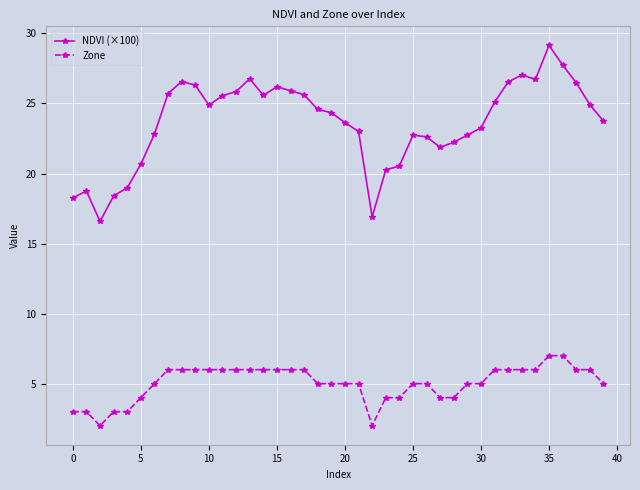

At how many categories does at least one series exceed 11?

40